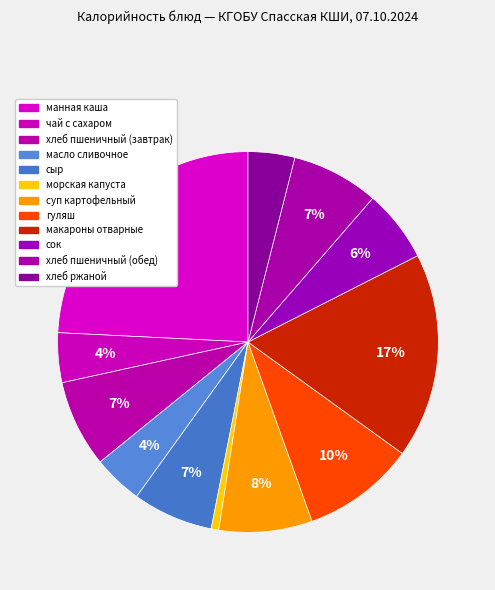

What percentage do макароны отварные and гуляш together represent?

27.0%